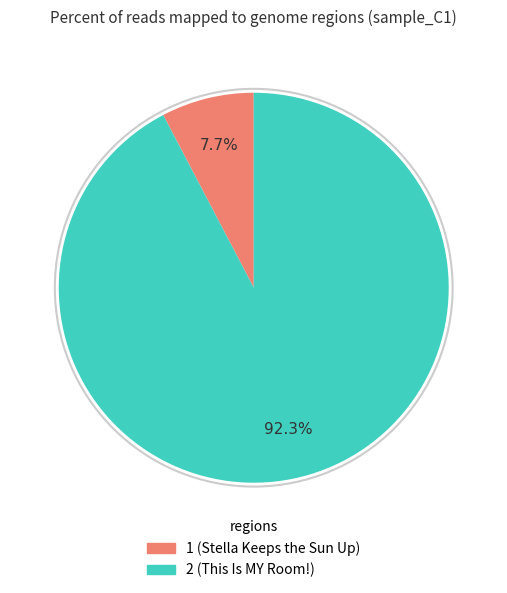

To the nearest percent, what portion does 2 represent?

92%